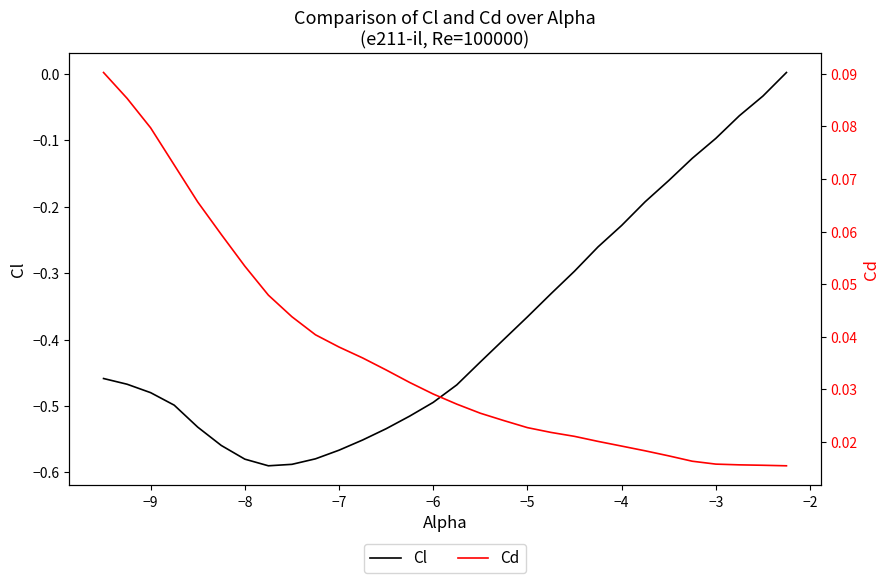

How many categories are shown in the chart?

30